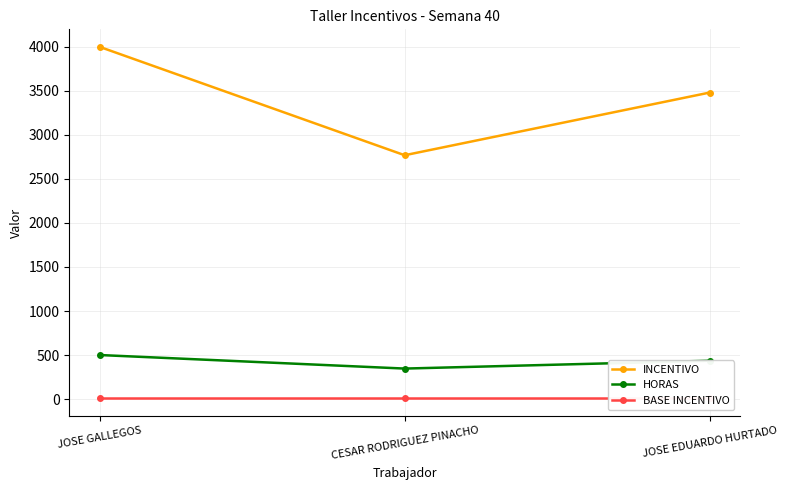

True or false: HORAS has a value of 500.0 at JOSE GALLEGOS.

True